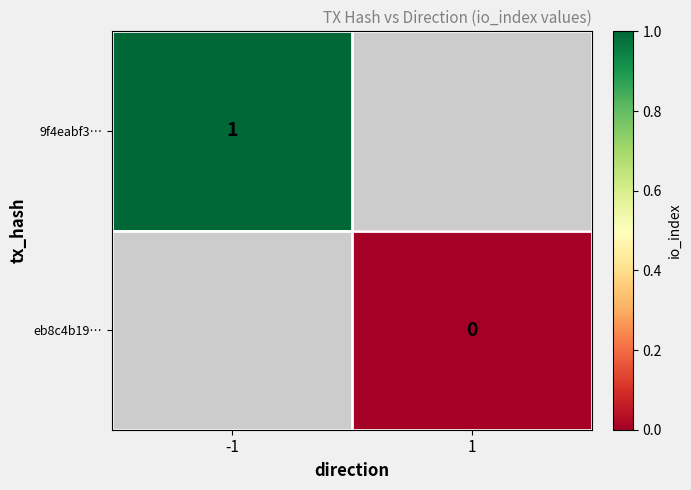

The 9f4eabf3… series shows 1 at -1. True or false?

True